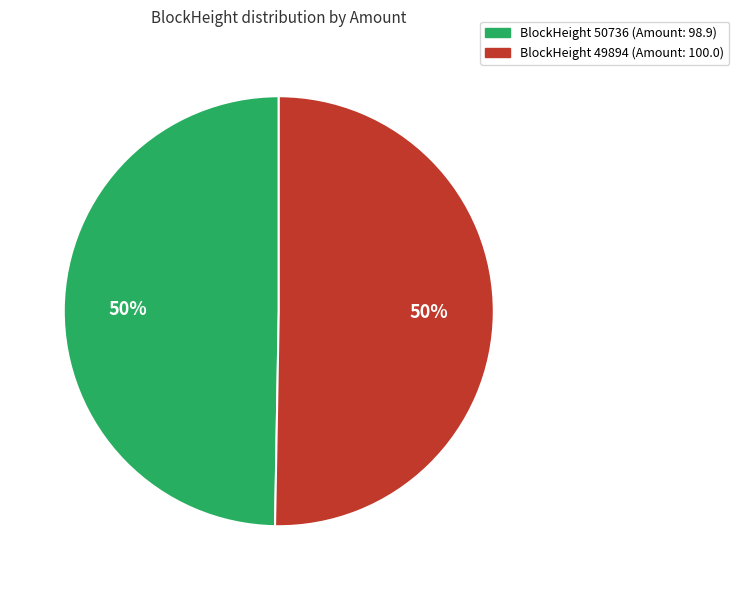

To the nearest percent, what is the average slice percentage?

50%